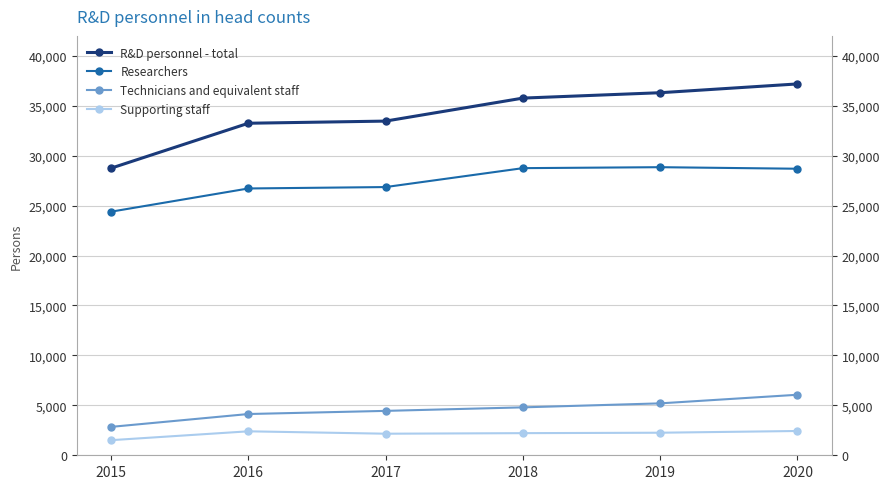

At which label is Technicians and equivalent staff closest to 4452?

2017